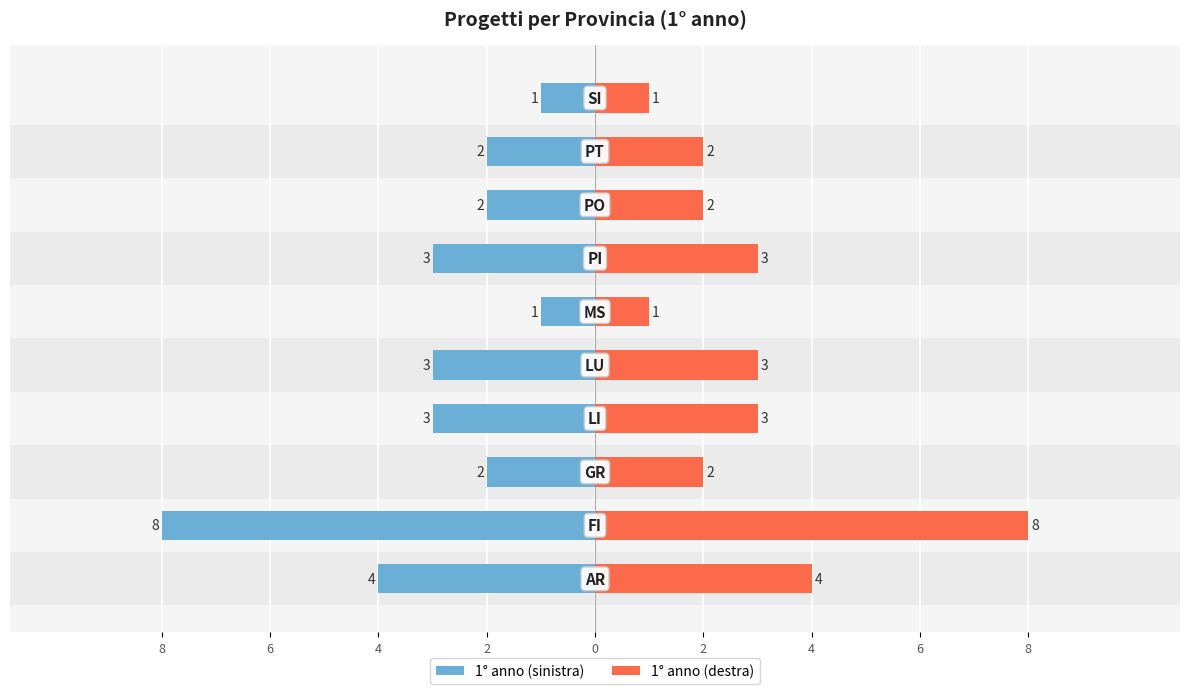

How many data points in 1° anno (destra) are less than 3?

5